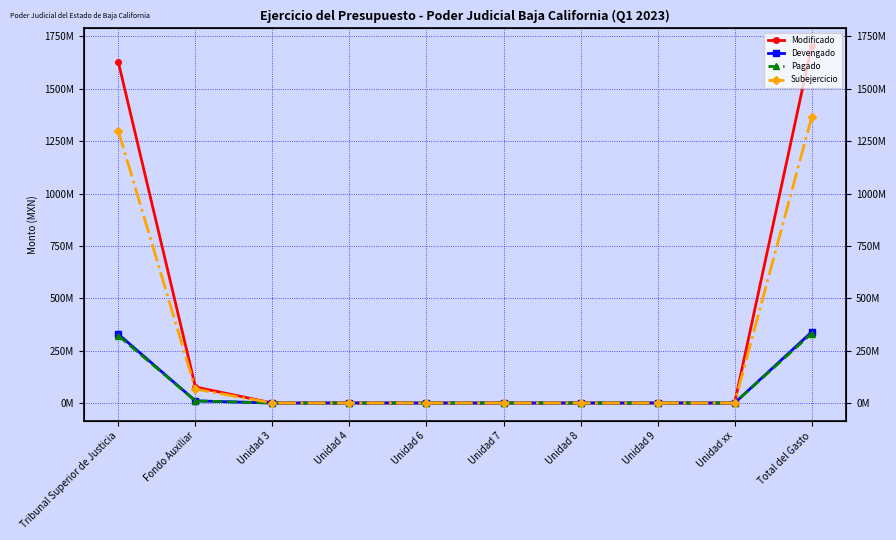

At Unidad 6, list the series in order from largest to smallest.

Modificado, Devengado, Pagado, Subejercicio